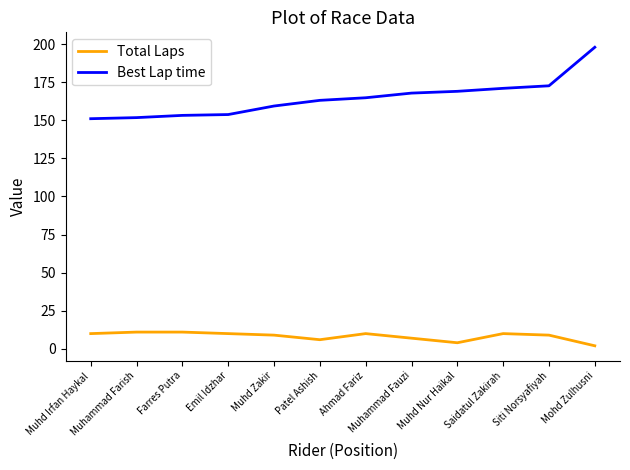

What are all the series names shown in the legend?

Total Laps, Best Lap time